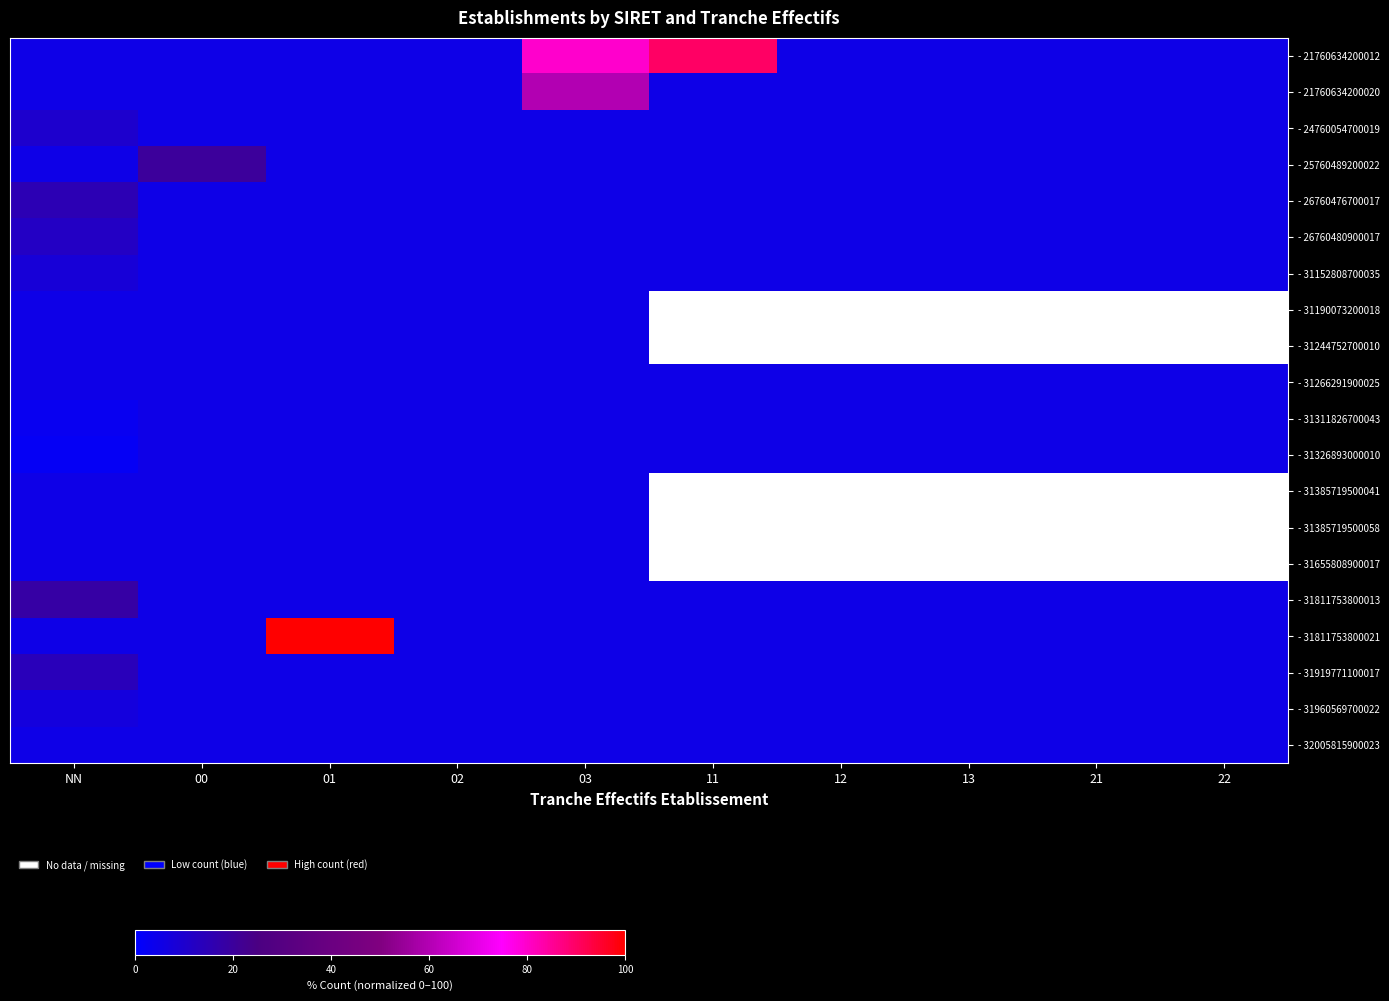

How many categories are shown in the chart?

10